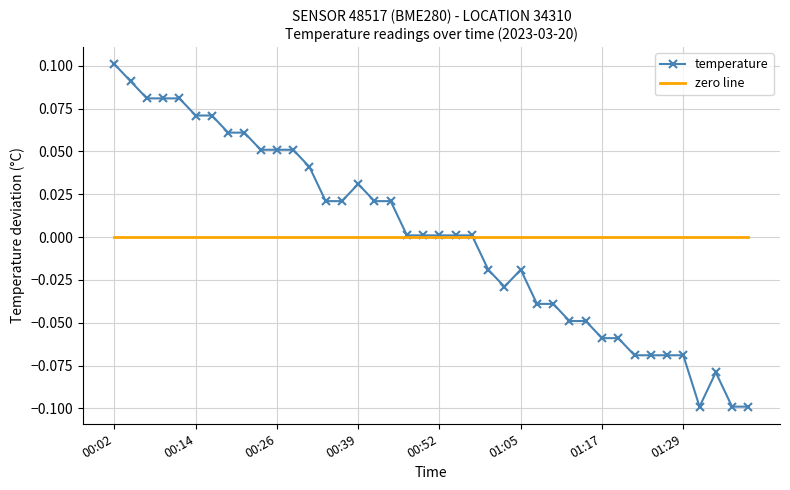

What are all the series names shown in the legend?

temperature, zero line